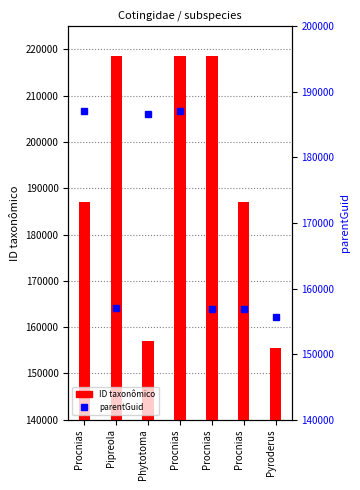

At which category is the sum across all series the highest?

Procnias